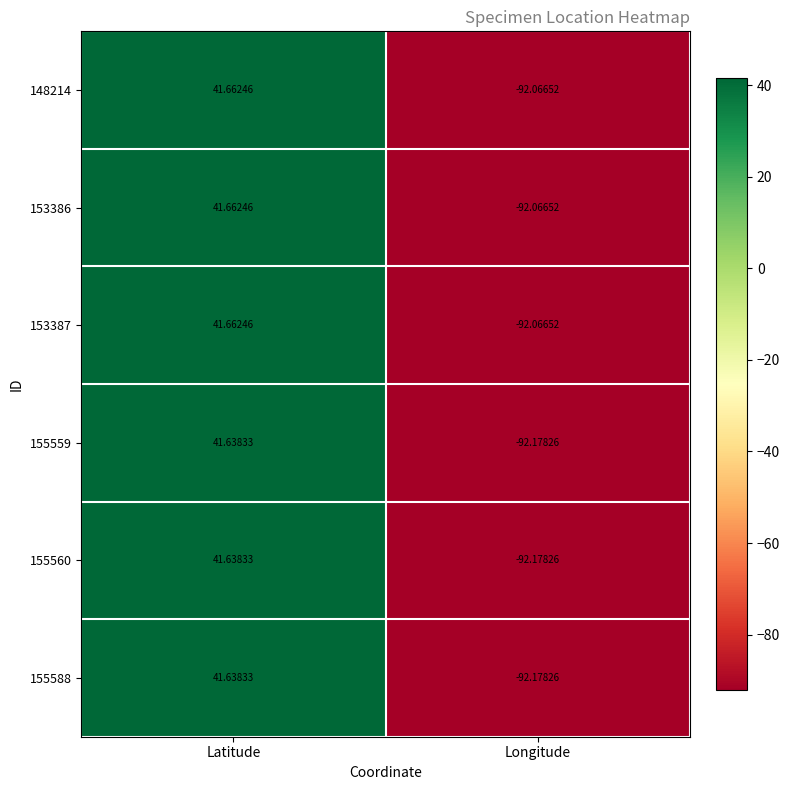

At which category is the sum across all series the highest?

Latitude